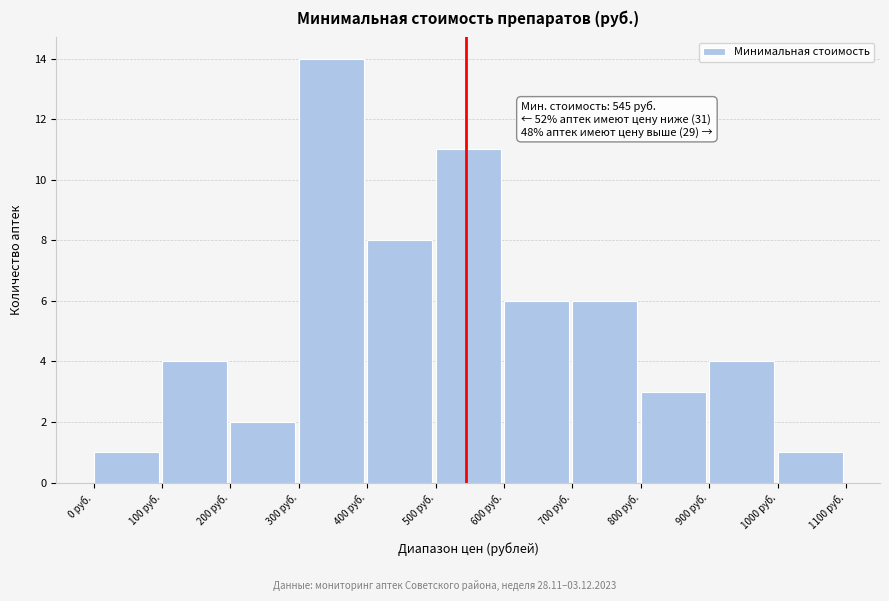

Over which range of the x-axis is the bar tallest?

300 to 400